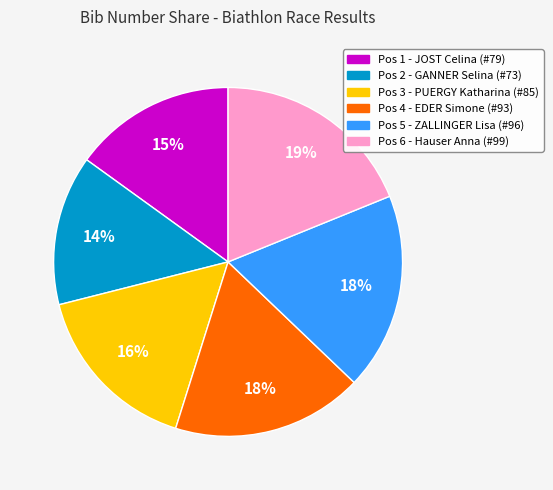

Is the sum of Pos 1 - JOST Celina (#79) and Pos 6 - Hauser Anna (#99) greater than half?

No